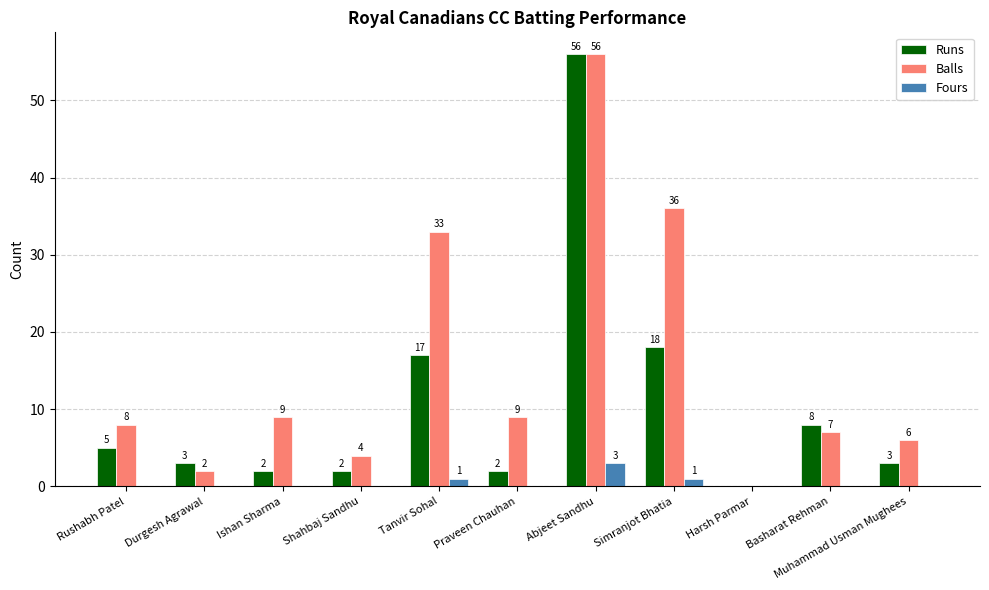

What is the total value across all series at Tanvir Sohal?

51